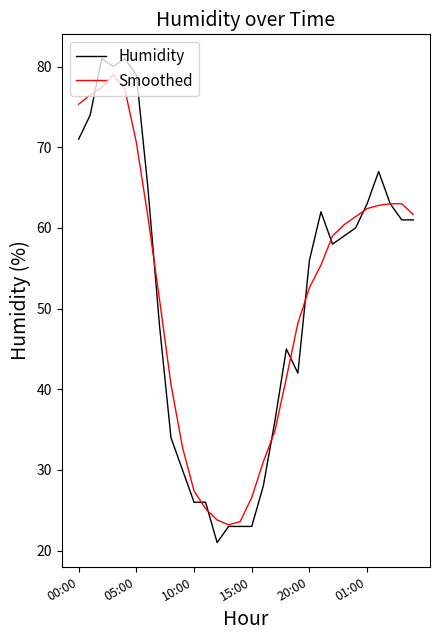

Which series has the largest range (max minus min)?

Humidity